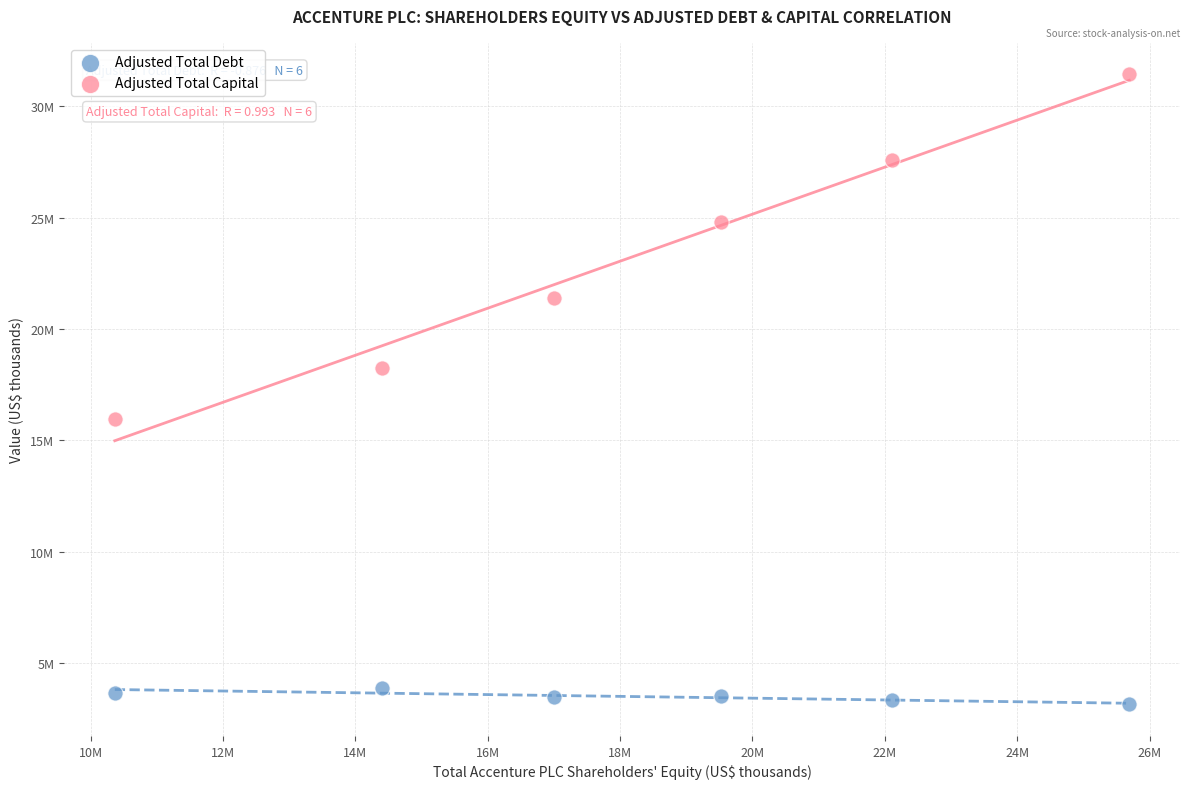

What are all the series names shown in the legend?

Adjusted Total Debt, Adjusted Total Capital